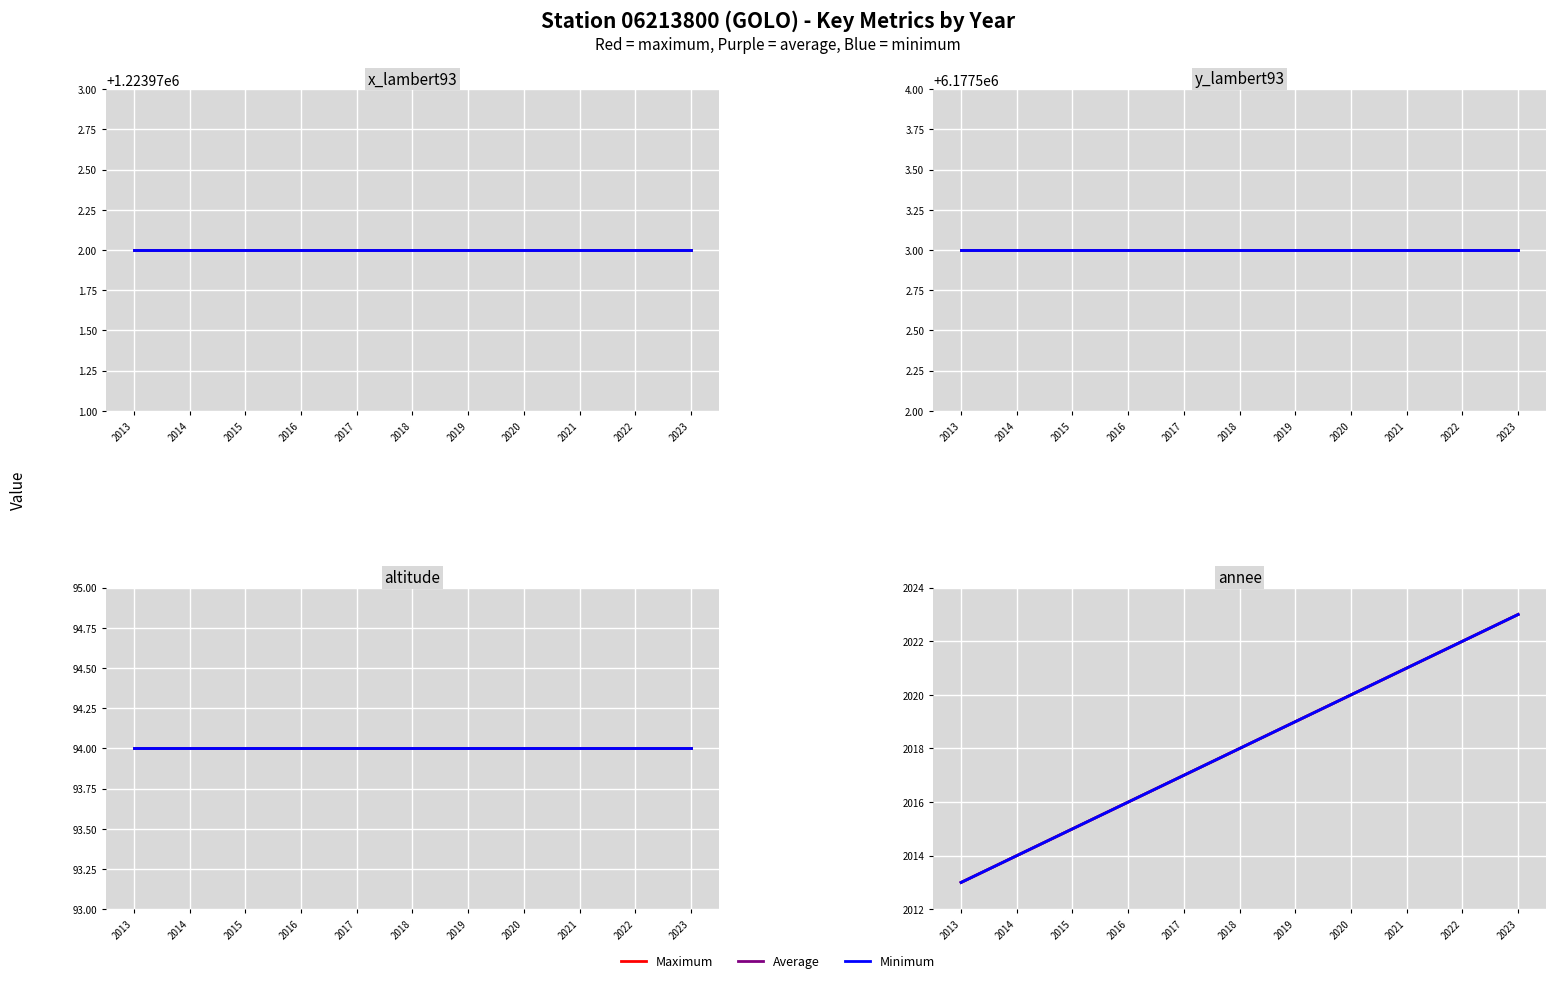

Read the Min value at 2015, to the nearest 5.

2015